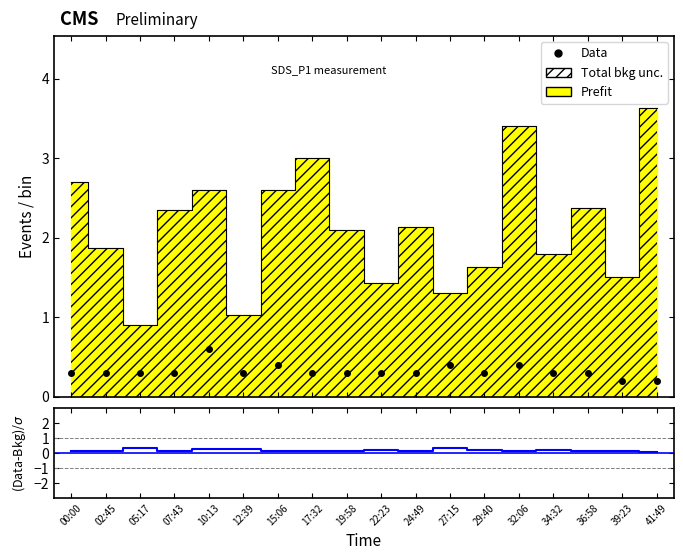

What is the difference between the maximum and minimum values in the Data series?

0.4